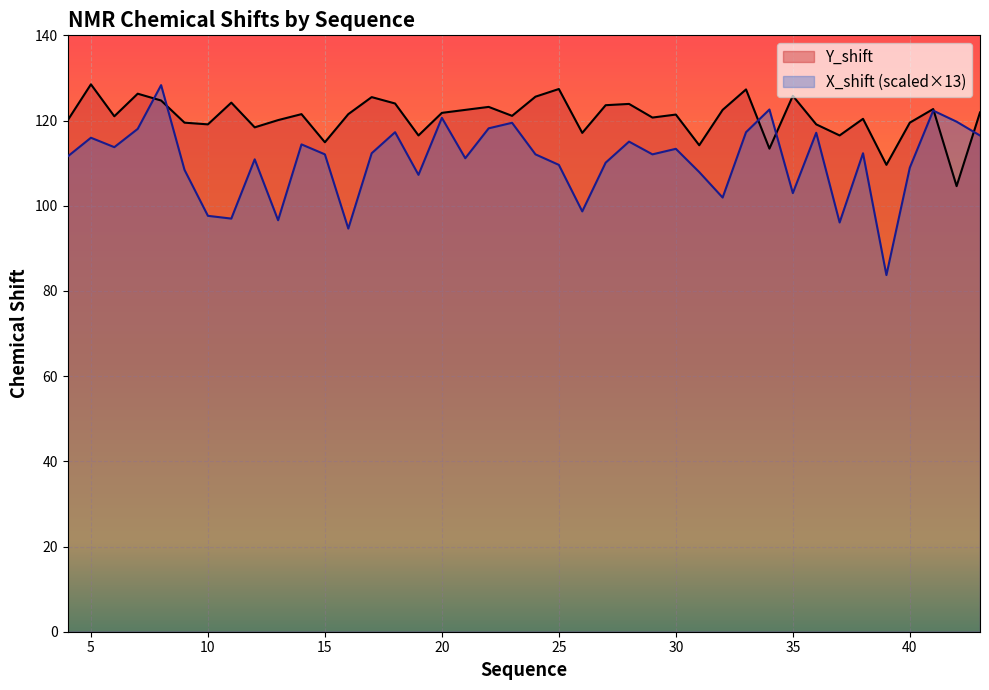

Is the value of Y_shift at 10 greater than the value of X_shift at 4?

Yes